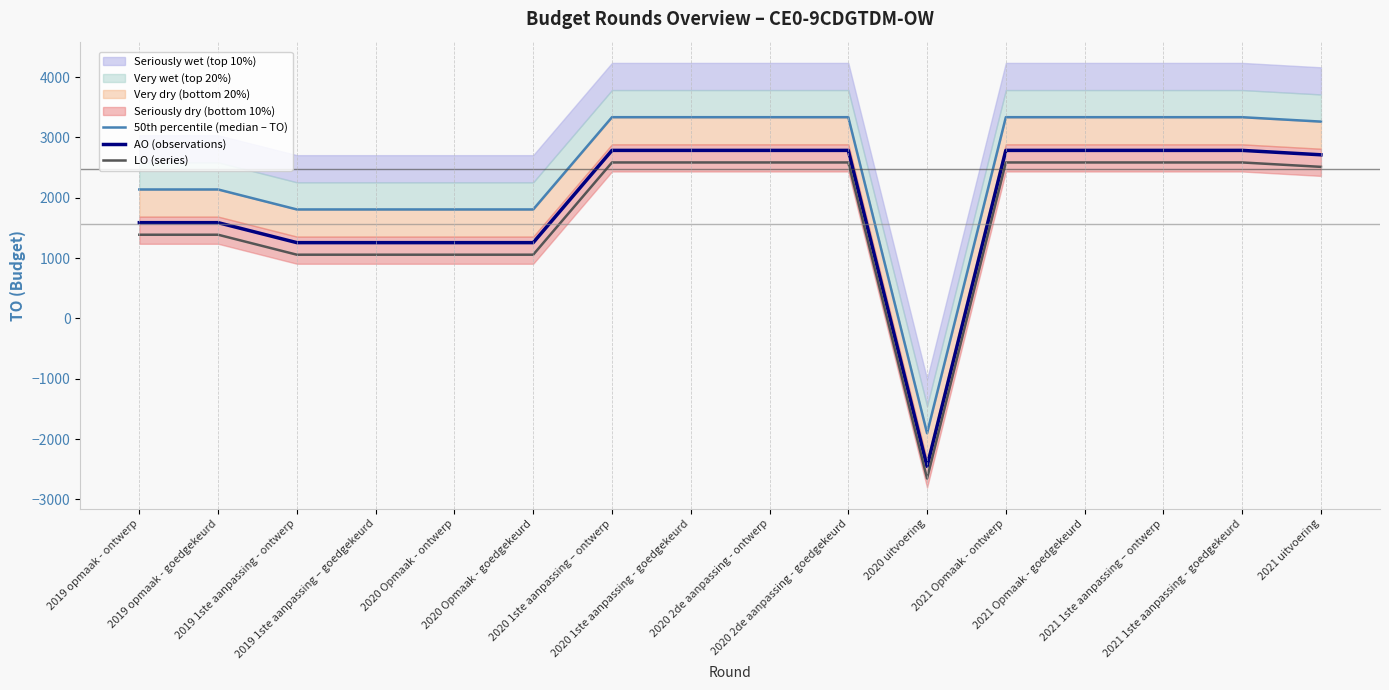

Which series has the widest spread of values?

50th percentile (median – TO)